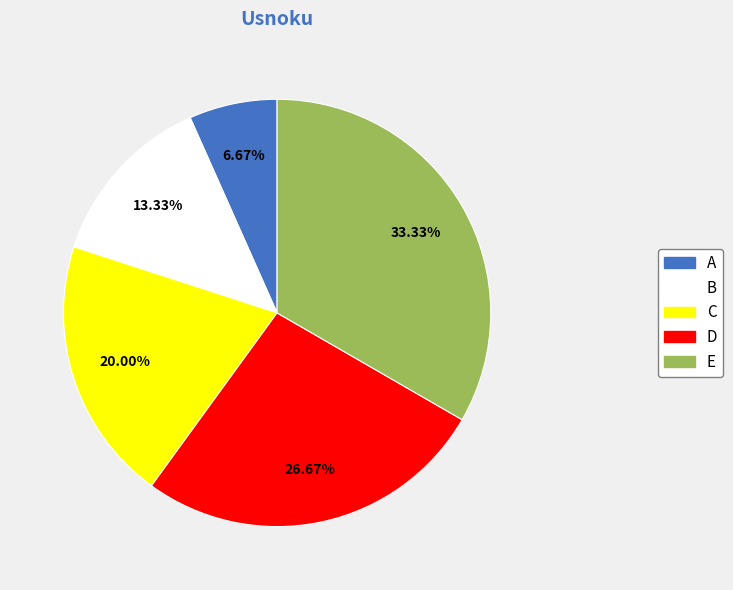

Does any single category account for the majority?

No